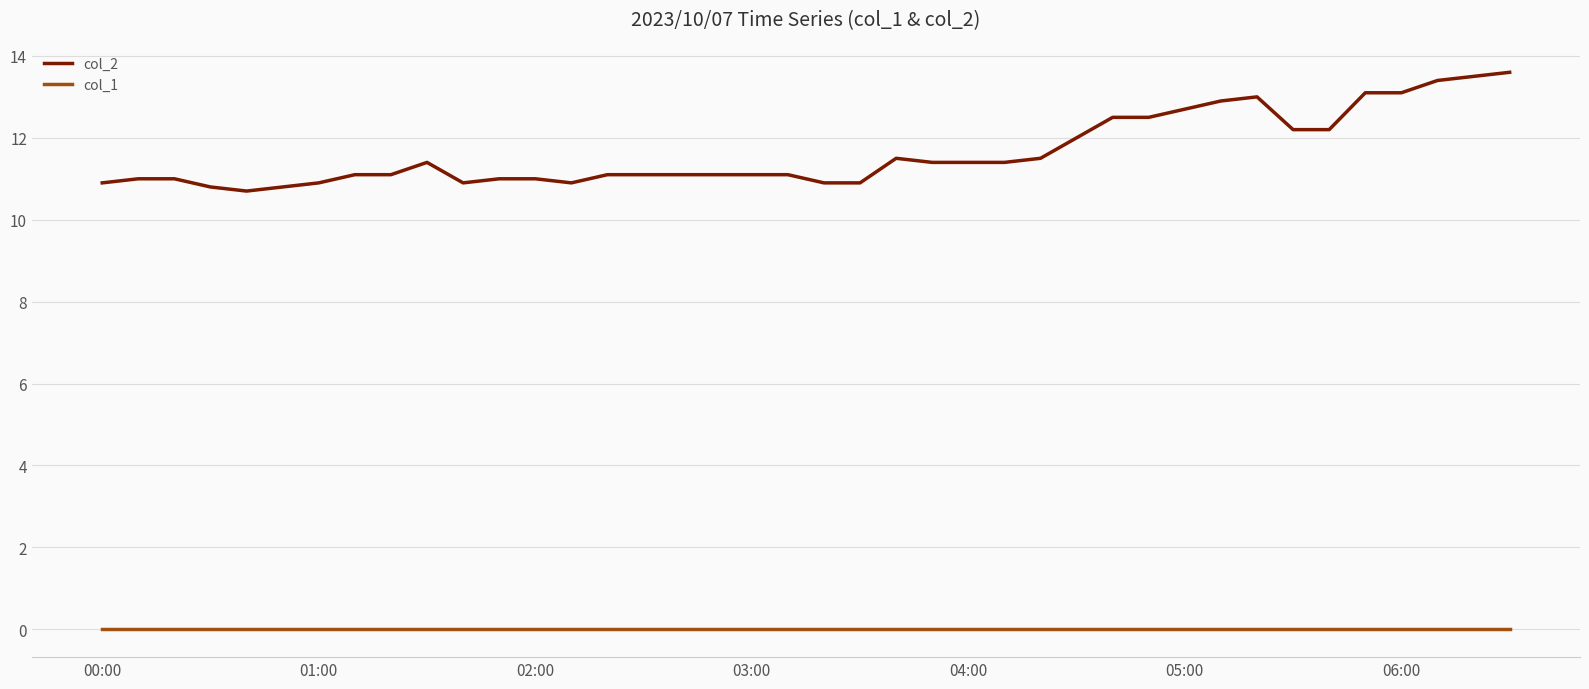

True or false: col_2 and col_1 intersect in this chart.

False